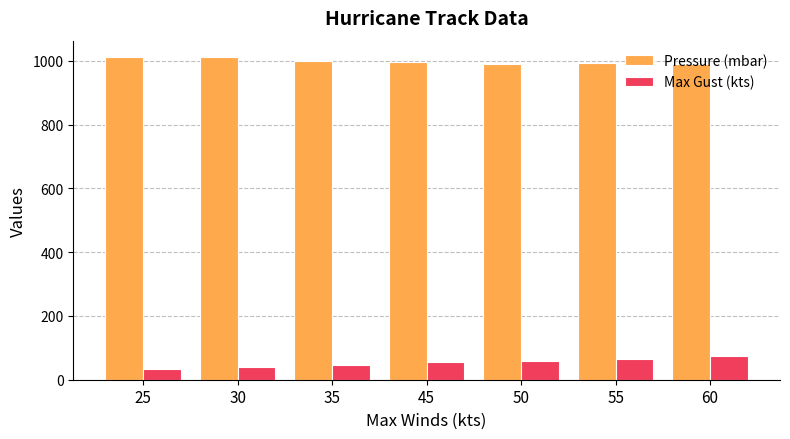

How many groups of bars are there?

7